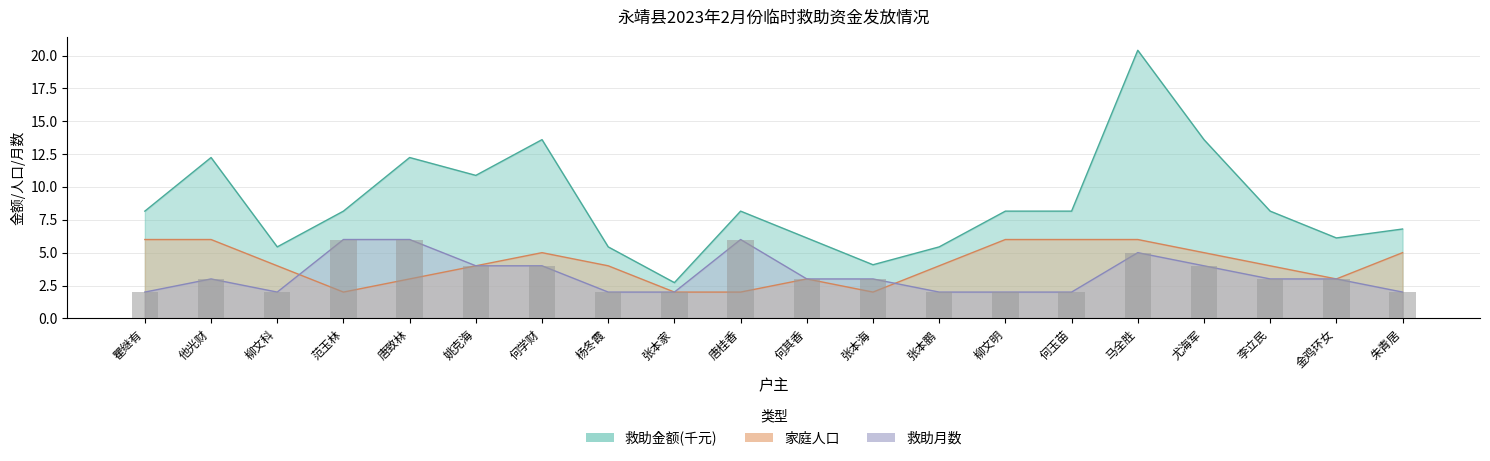

What position from the left is 马全胜?

16